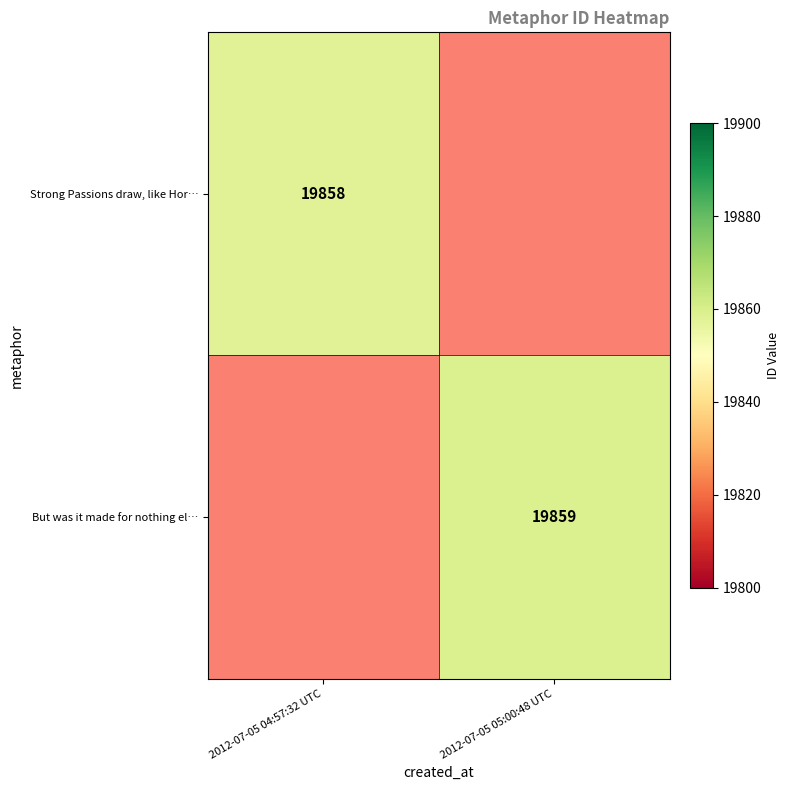

Which has a higher value, 2012-07-05 04:57:32 UTC or 2012-07-05 05:00:48 UTC?

2012-07-05 05:00:48 UTC